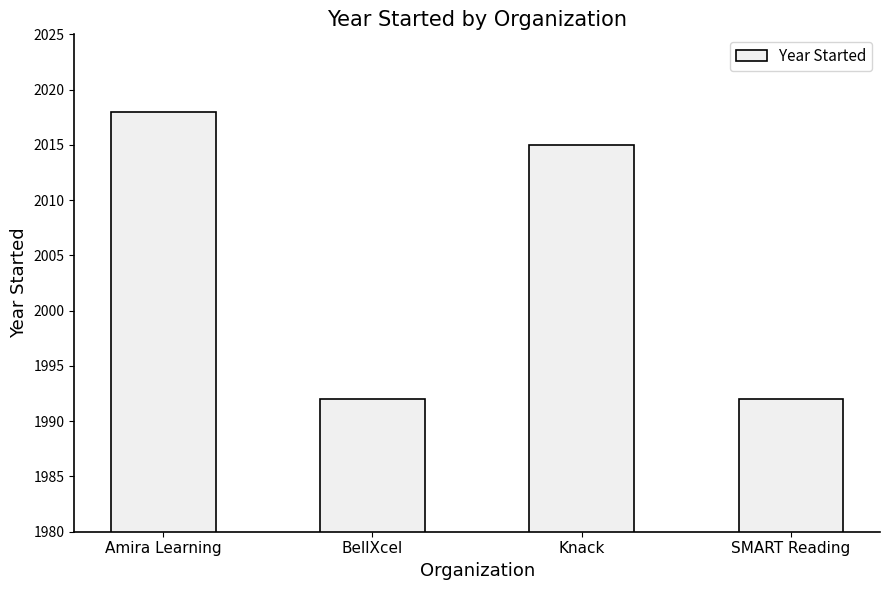

Which label corresponds to the largest value in the chart?

Amira Learning